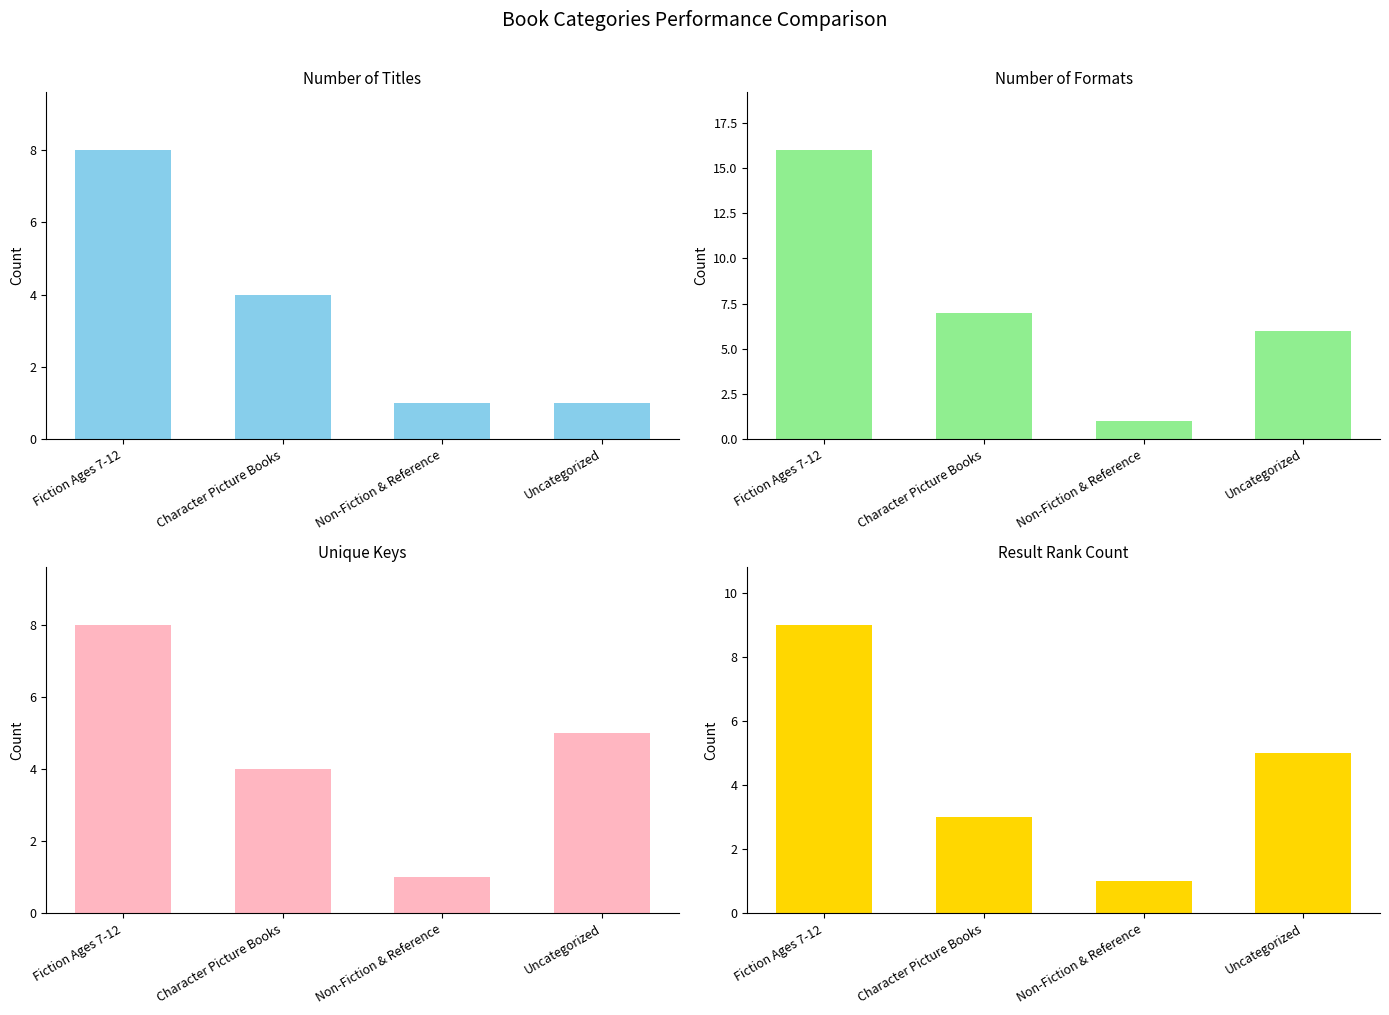

At which category is the sum across all series the highest?

Fiction Ages 7-12